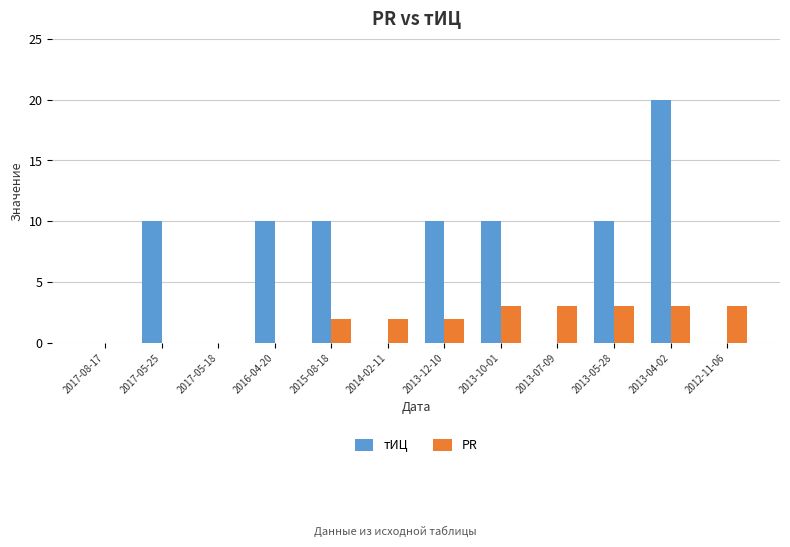

Which series changed the most between 2017-05-18 and 2013-12-10?

тИЦ